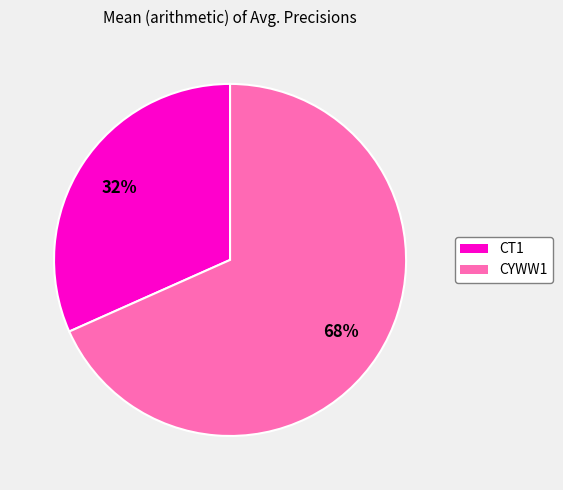

Combined, do CT1 and CYWW1 account for over 50%?

Yes